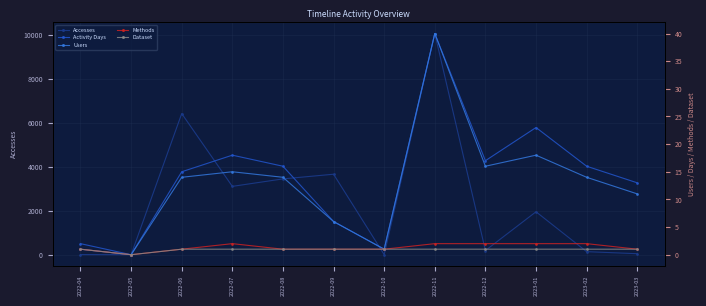

What is the difference between the maximum and minimum values in the Methods series?

2